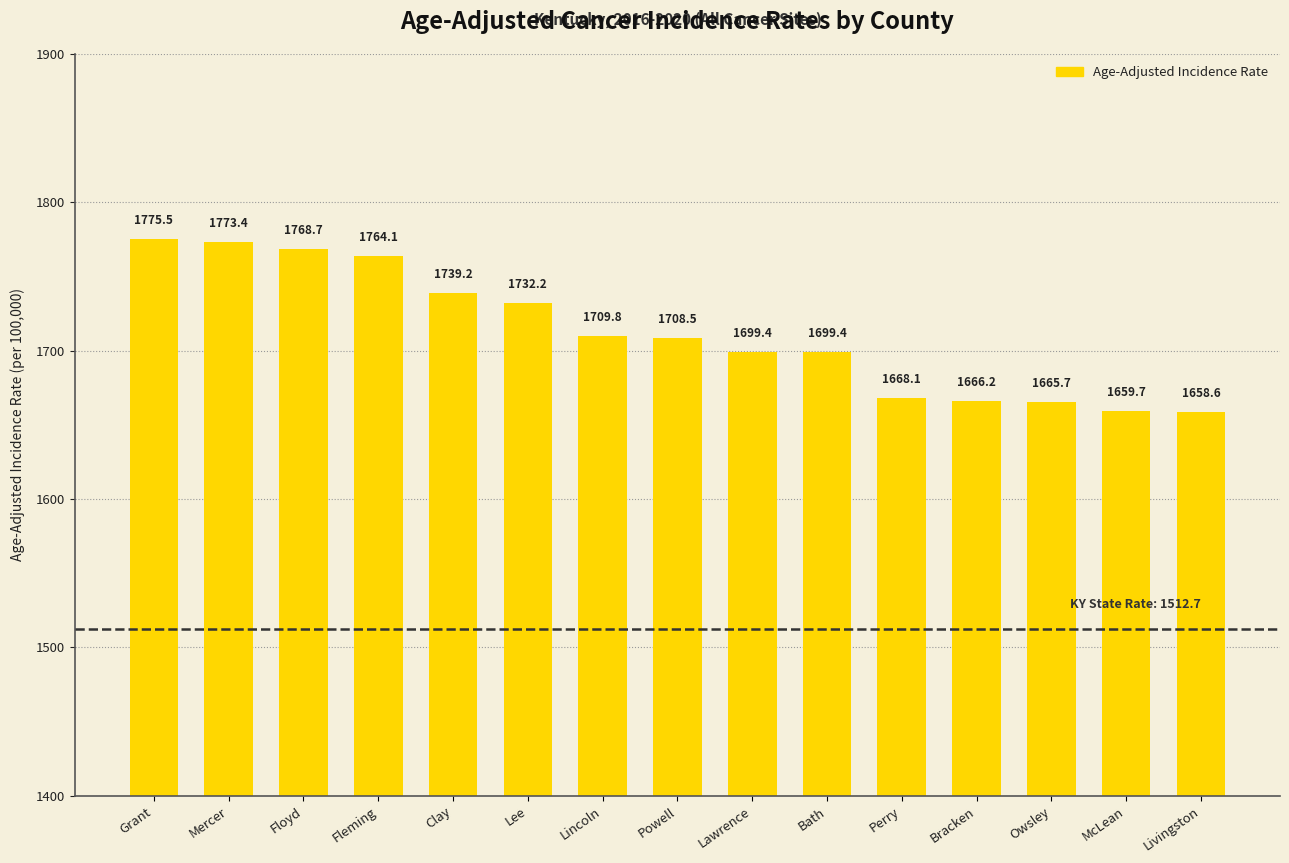

What is the ratio of the value at Lawrence to the value at Bracken?

1.0